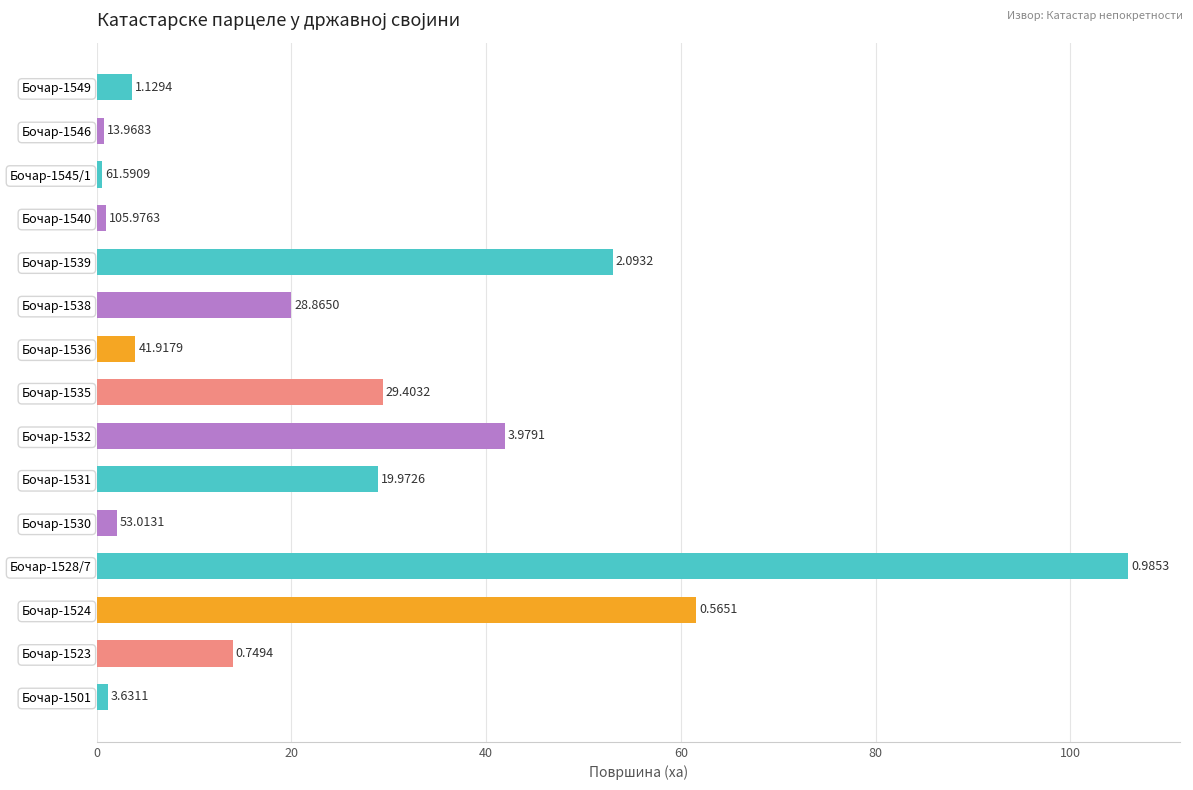

List the labels in order of value, smallest first.

Бочар-1545/1, Бочар-1546, Бочар-1540, Бочар-1501, Бочар-1530, Бочар-1549, Бочар-1536, Бочар-1523, Бочар-1538, Бочар-1531, Бочар-1535, Бочар-1532, Бочар-1539, Бочар-1524, Бочар-1528/7